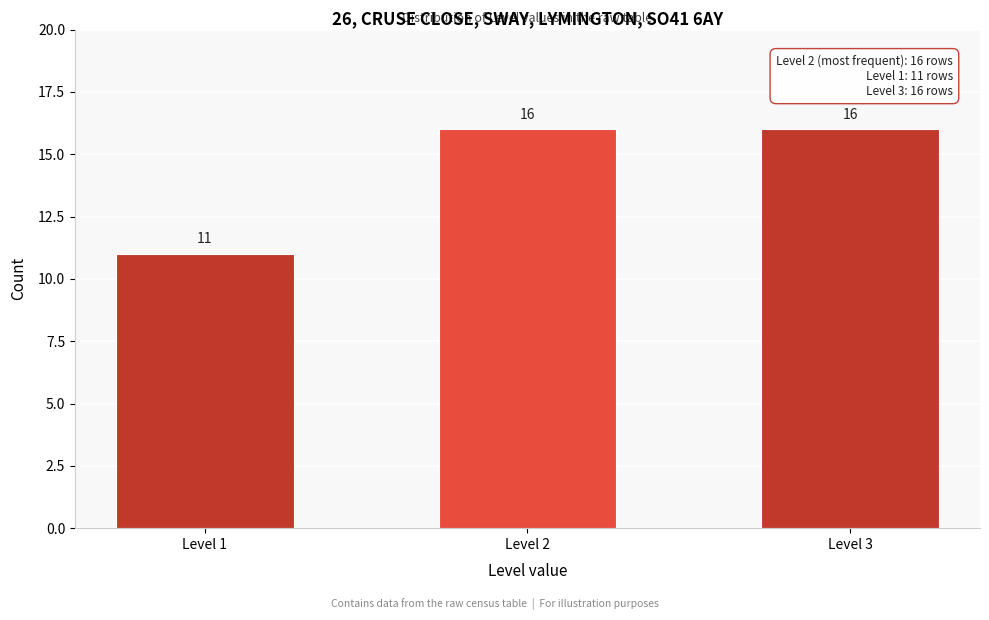

Reading left to right, list all the values displayed in this chart.

11	16	16